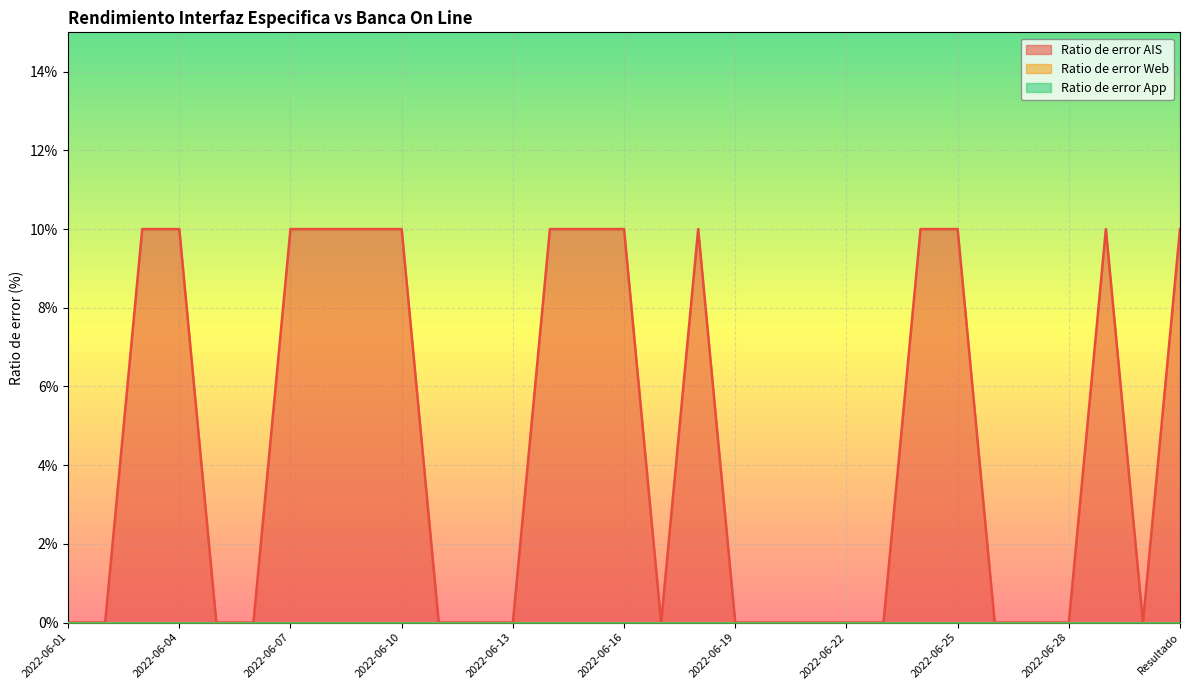

True or false: Ratio de error App and Ratio de error AIS intersect in this chart.

False